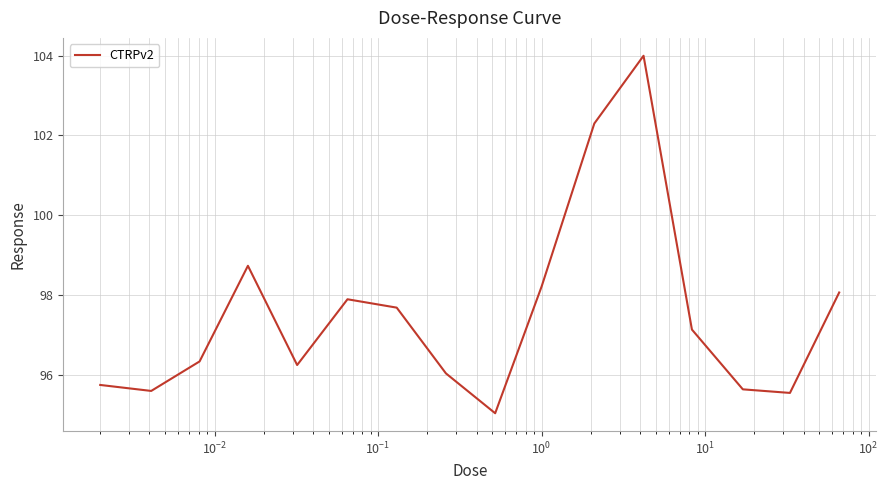

What is the greatest value displayed?

104.0